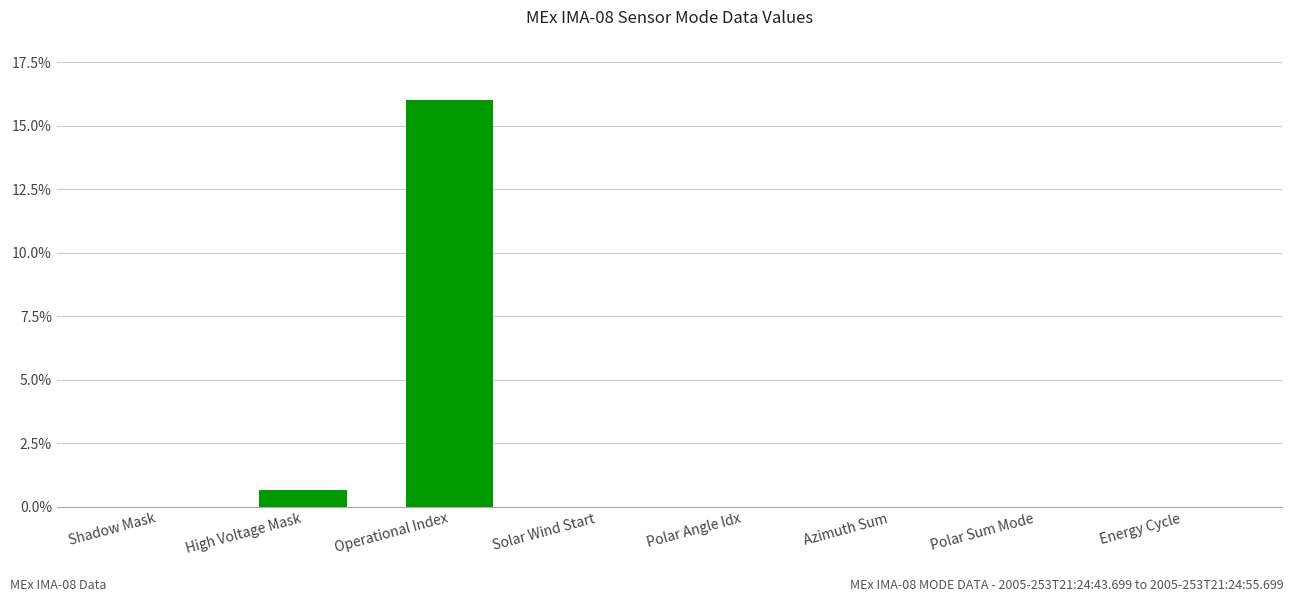

Where is the data nearest to the value 8?

High Voltage Mask